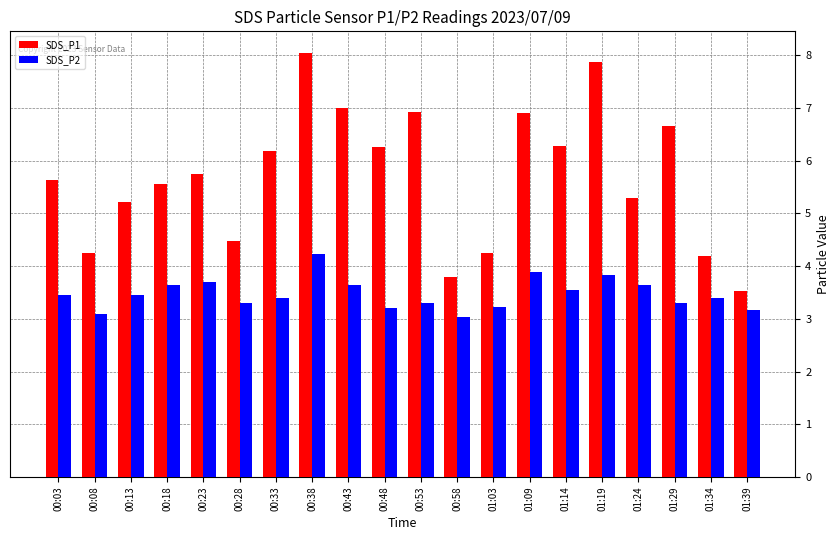

Is the value of SDS_P2 at 01:39 greater than the value of SDS_P1 at 01:24?

No